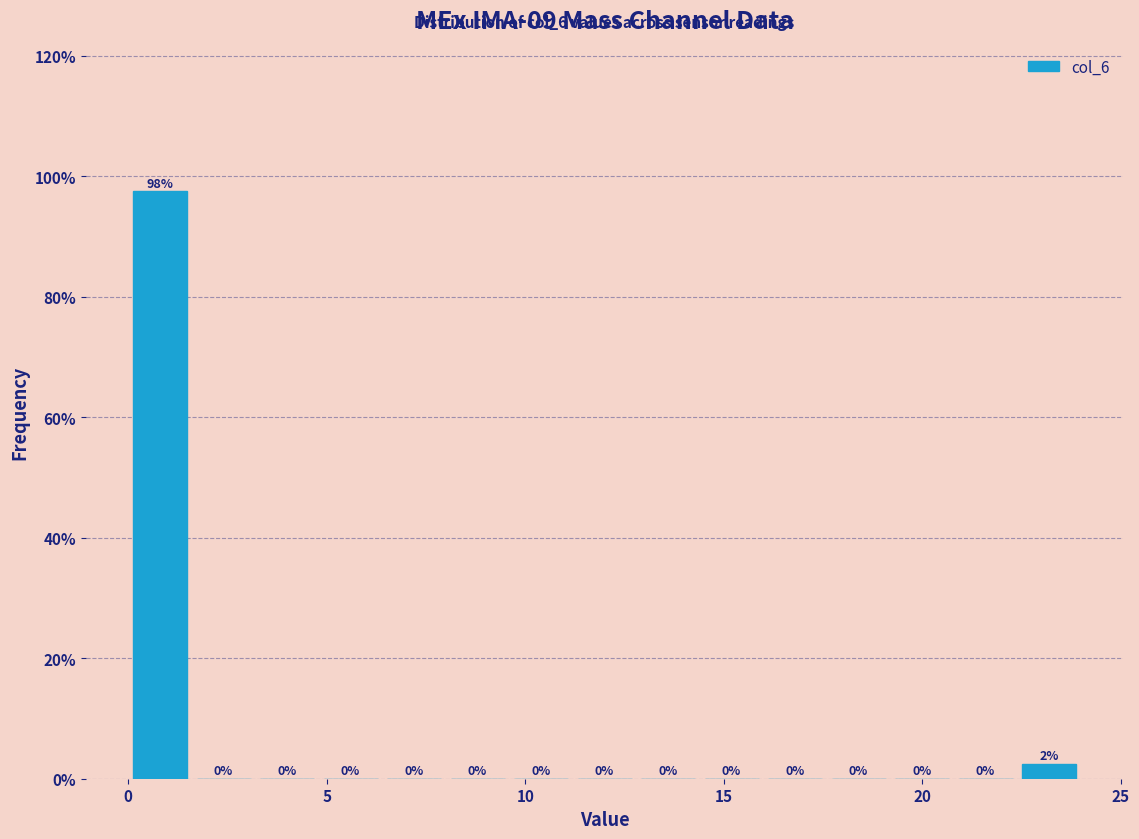

Read against the x-axis, roughly where is the centre of the tallest bar?

1.0